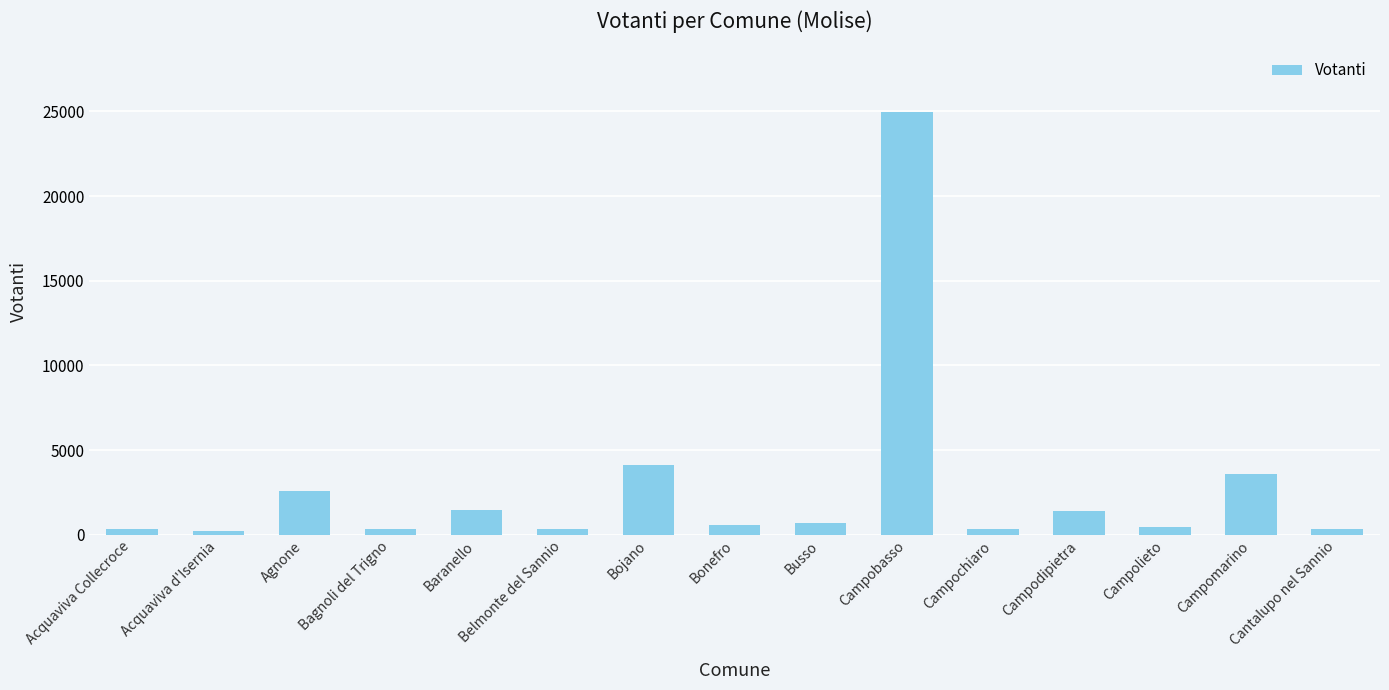

What is the maximum value shown in the chart?

24968